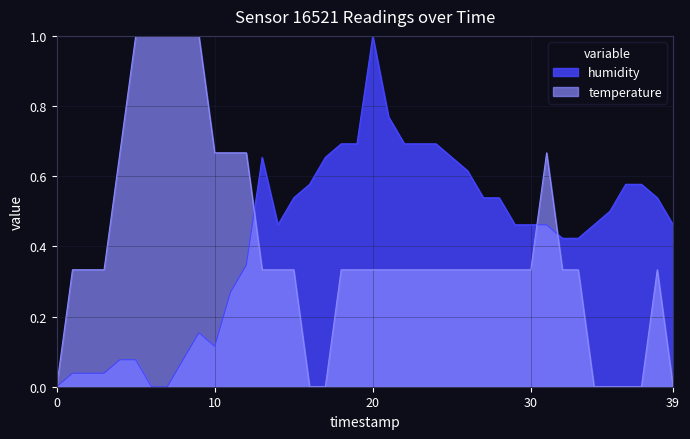

Does the chart display data point markers on the line(s)?

No